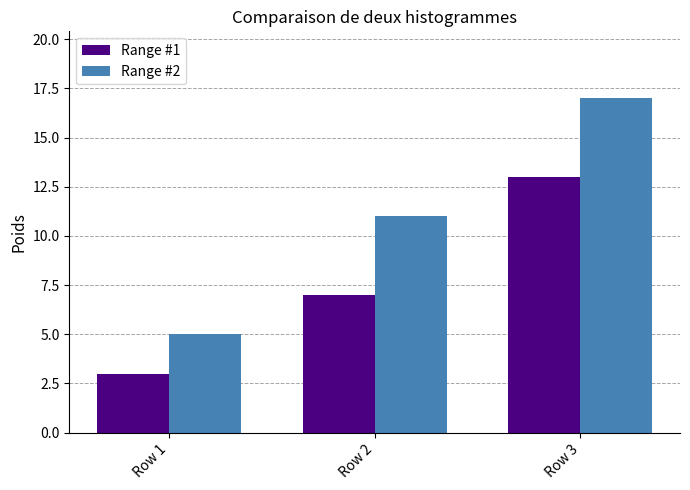

Between Row 1 and Row 2, which series saw the biggest shift?

Range #2